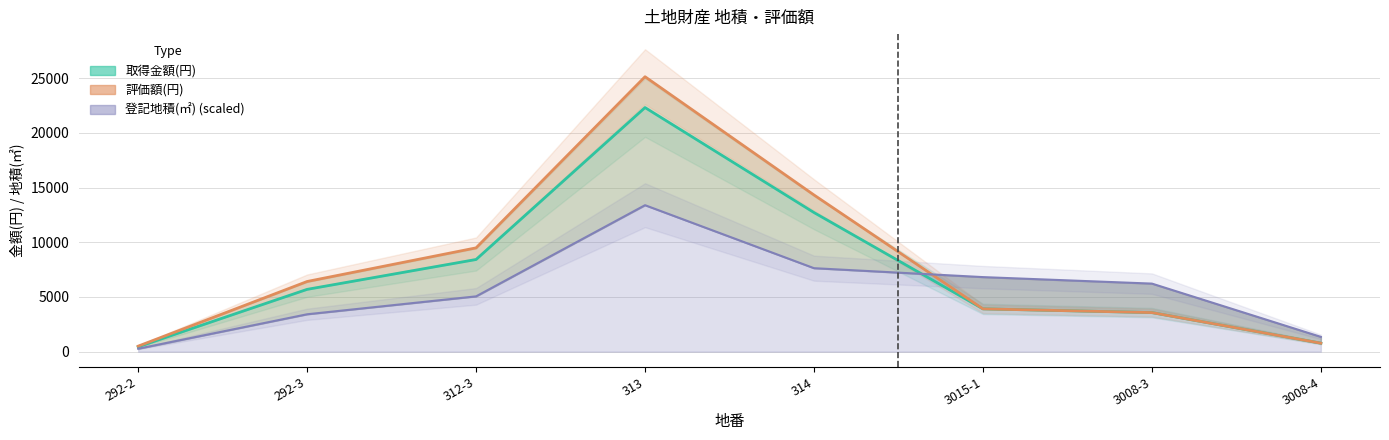

Does the chart have visible grid lines?

Yes